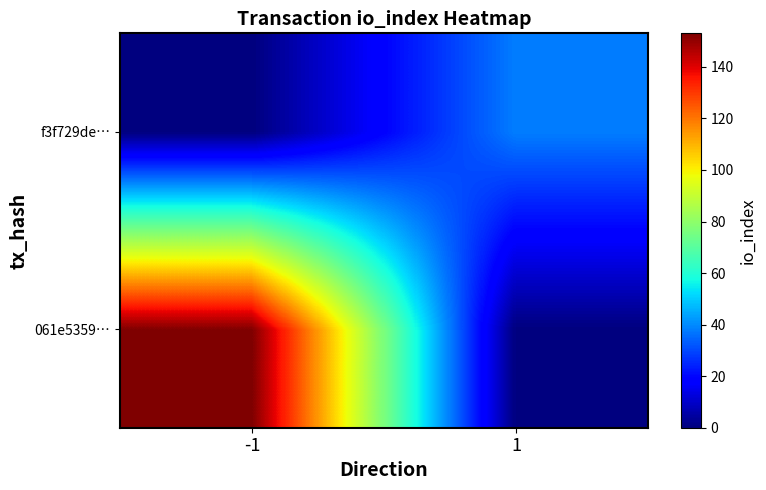

Rank the series by their maximum value, from lowest to highest.

f3f729de…, 061e5359…